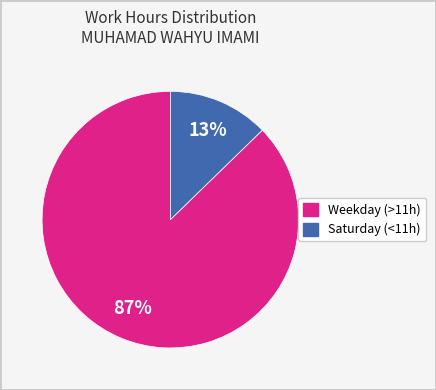

Does any single category account for the majority?

Yes